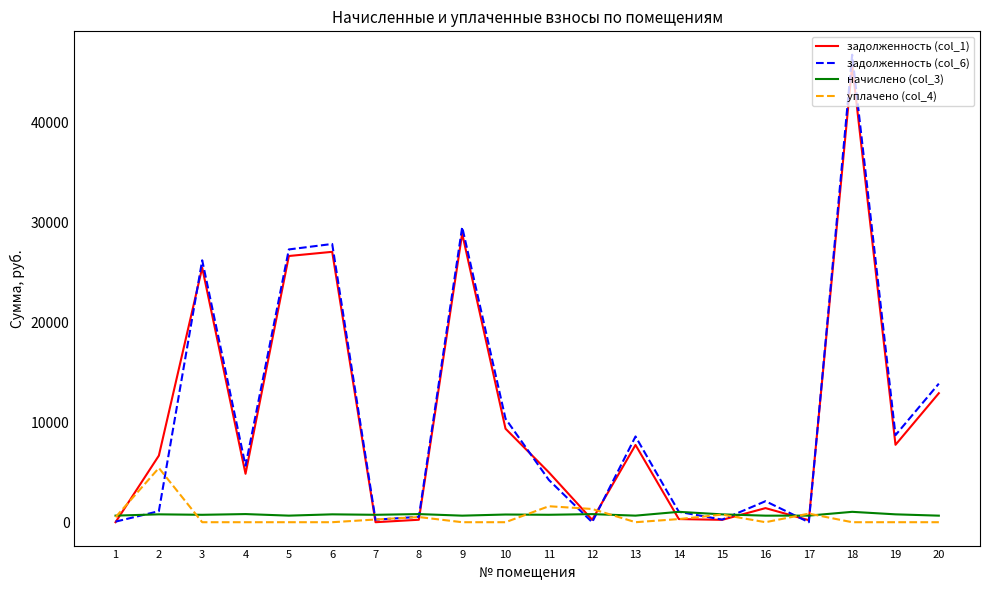

Which series has the widest spread of values?

задолженность (col_6)